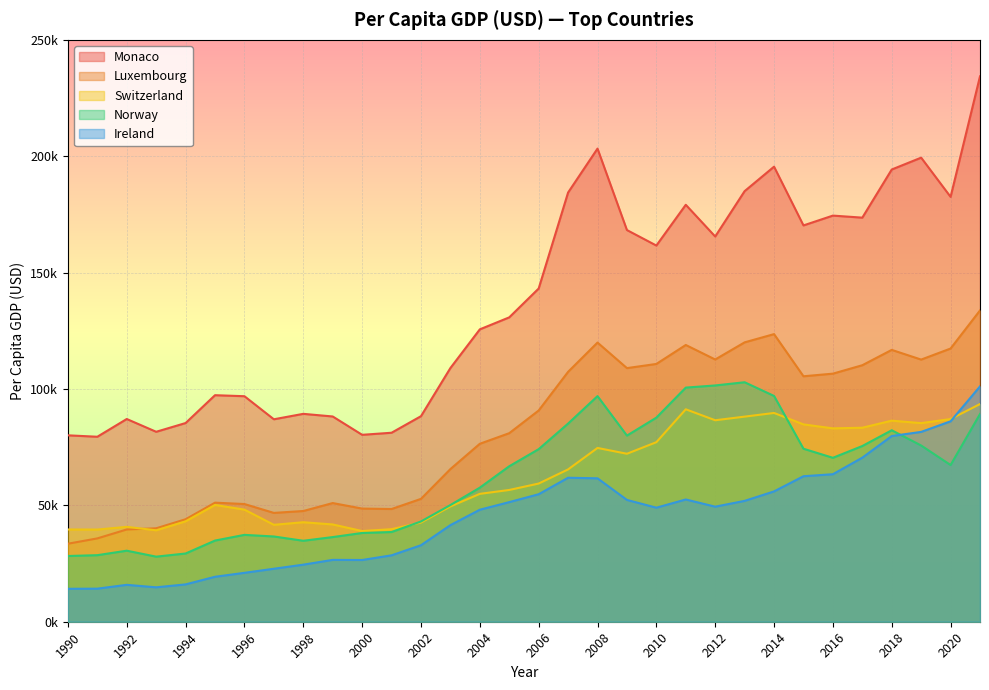

At which category does Switzerland reach its first local peak?

1992